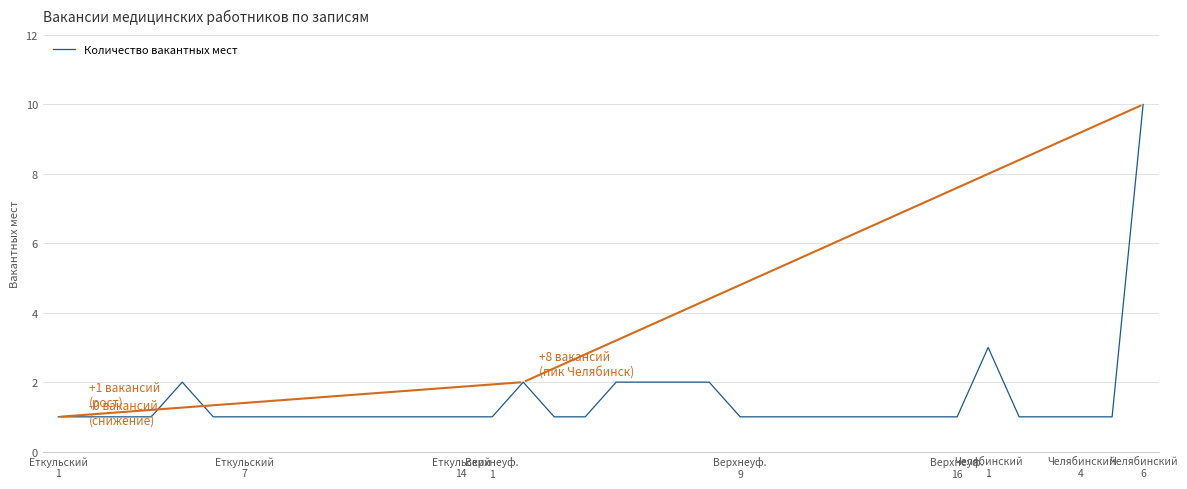

What is the difference between the maximum and minimum values?

9